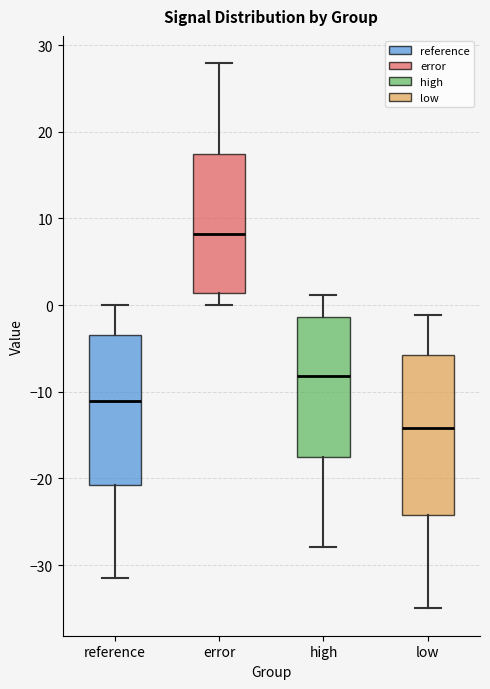

Which box has the highest median line?

error